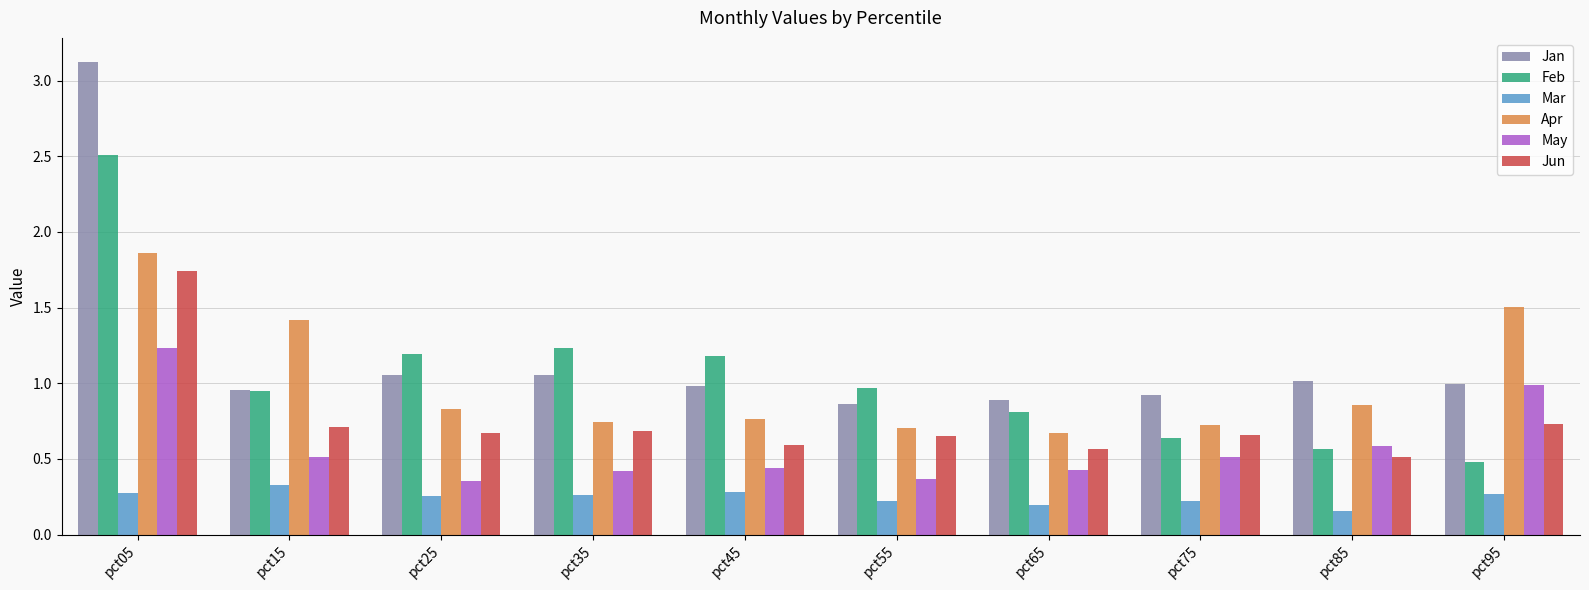

At which category is the sum across all series the highest?

pct05